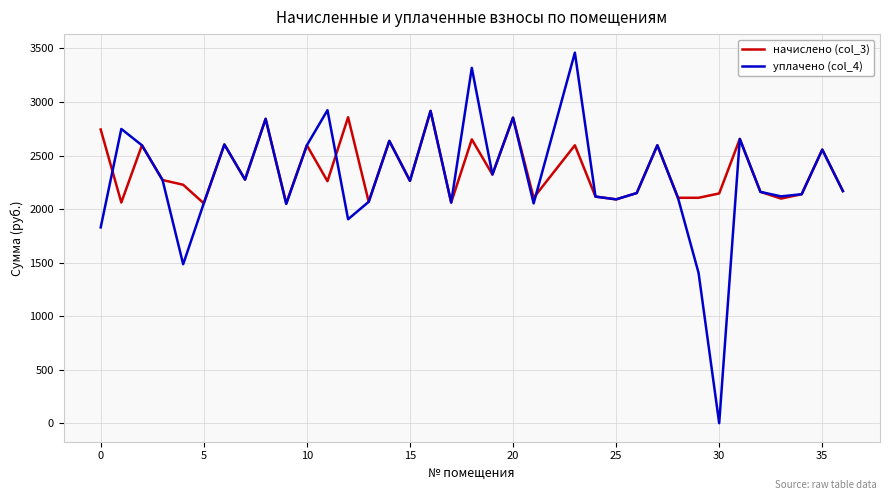

Rank the series by their maximum value, from lowest to highest.

начислено (col_3), уплачено (col_4)